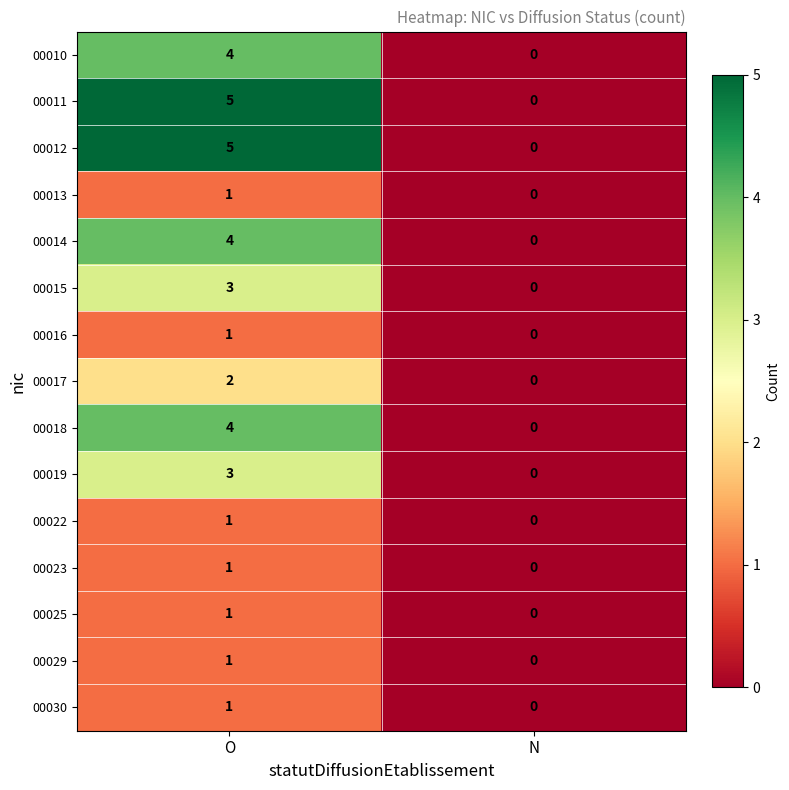

Count the number of categories in the chart.

2